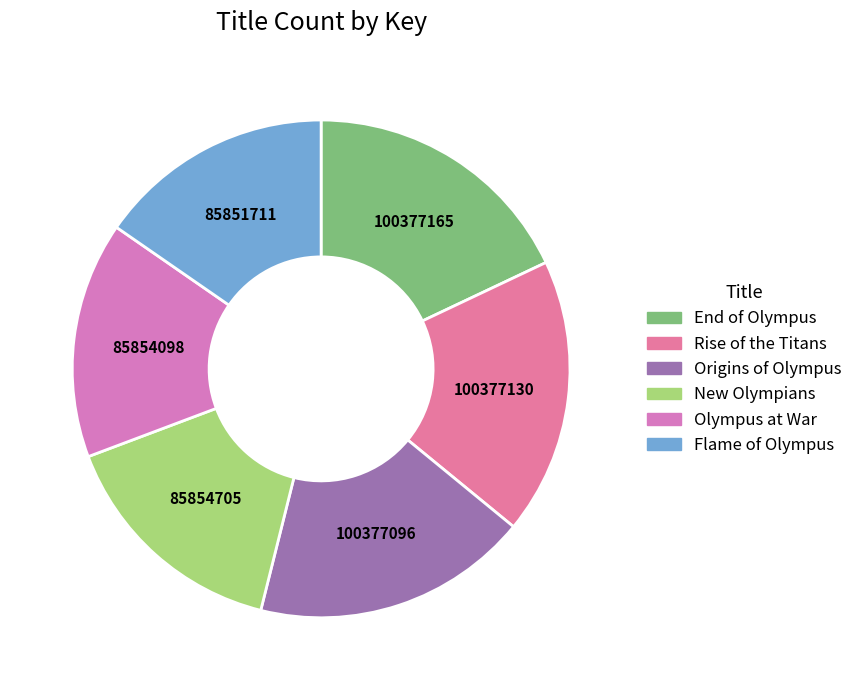

Is there a majority slice in this chart?

No